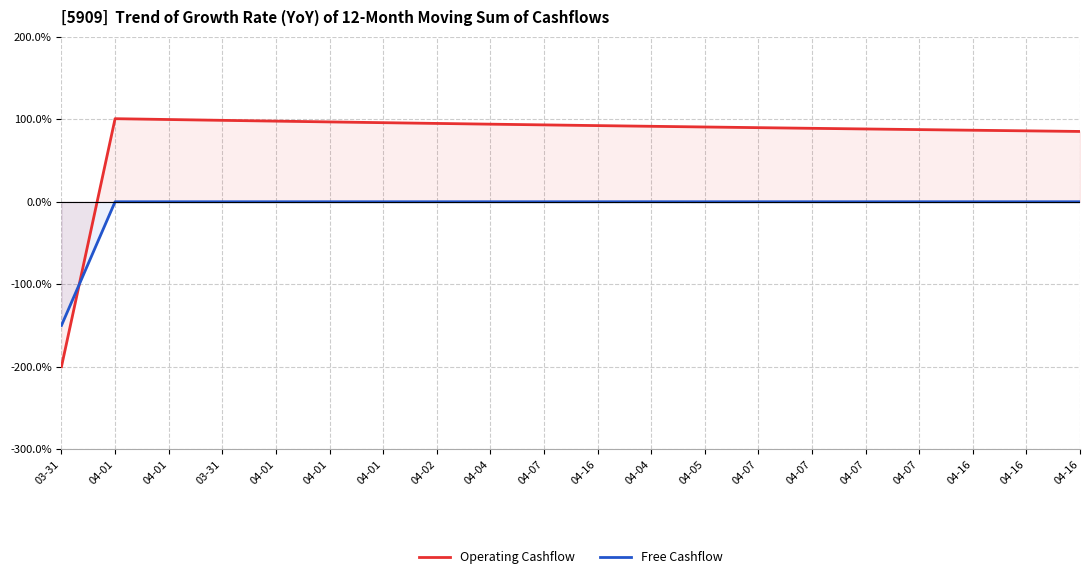

Rank the categories by Free Cashflow value from highest to lowest.

04-04, 04-01, 04-01, 03-31, 04-01, 04-01, 04-01, 04-02, 04-04, 04-07, 04-16, 04-05, 04-07, 04-07, 04-07, 04-07, 04-16, 04-16, 04-16, 03-31